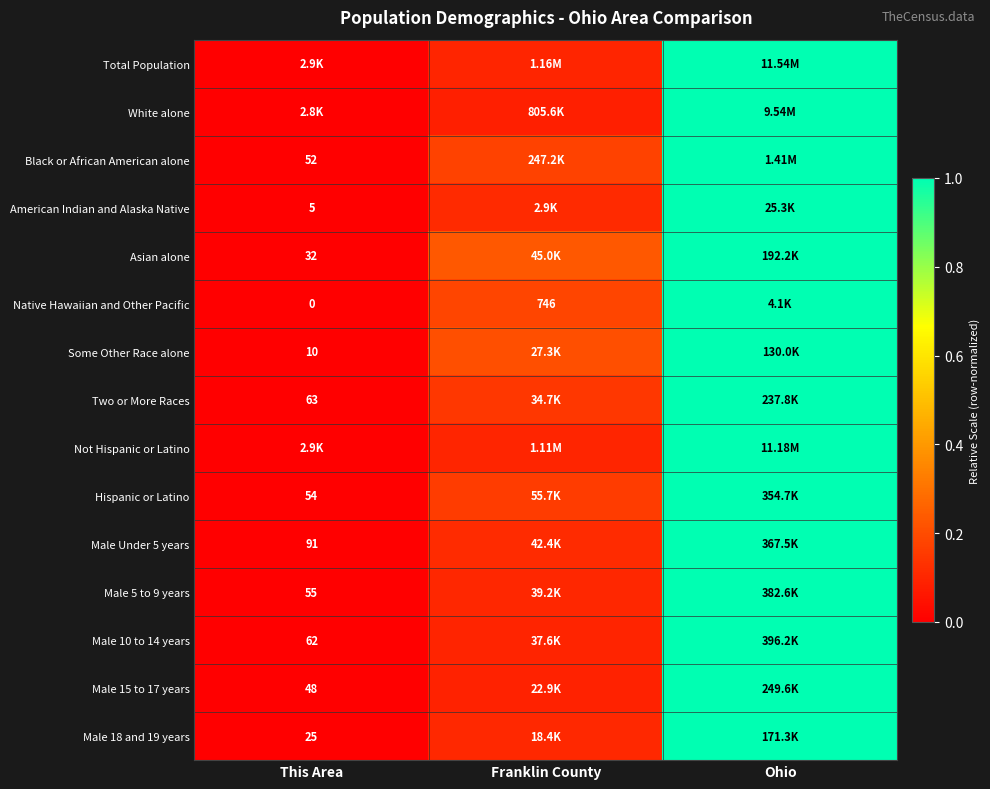

At which category does the chart reach its peak across all series?

Ohio